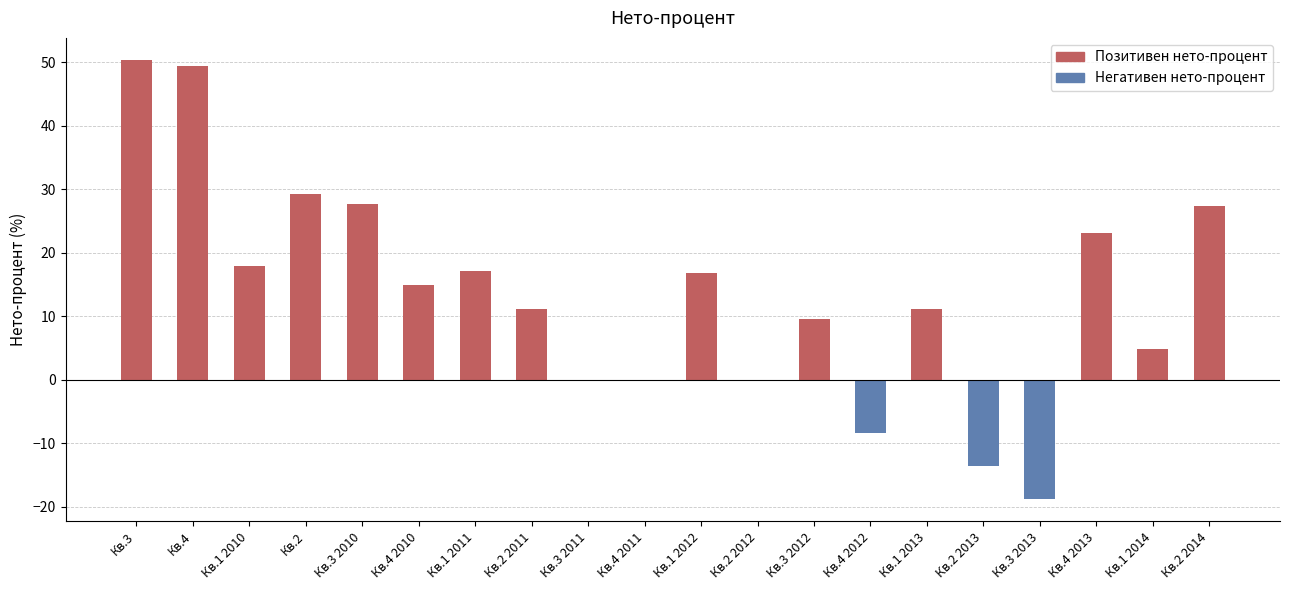

List the labels in order of Негативен нето-процент value, largest first.

Кв.3, Кв.4, Кв.1 2010, Кв.2, Кв.3 2010, Кв.4 2010, Кв.1 2011, Кв.2 2011, Кв.3 2011, Кв.4 2011, Кв.1 2012, Кв.2 2012, Кв.3 2012, Кв.1 2013, Кв.4 2013, Кв.1 2014, Кв.2 2014, Кв.4 2012, Кв.2 2013, Кв.3 2013